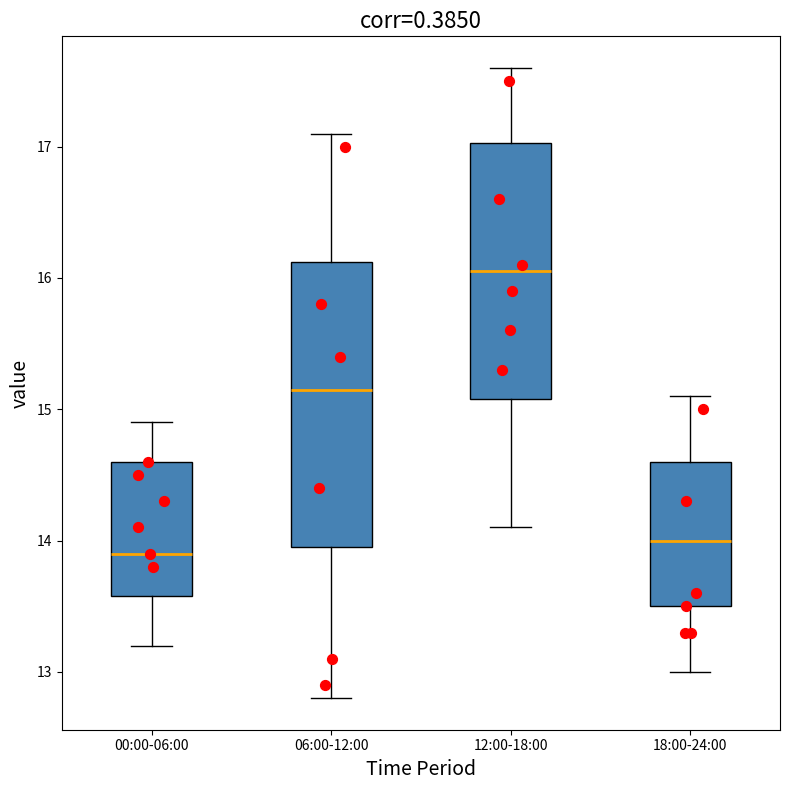

Reading left to right, transcribe this box plot: for each box, give where its median line is, the range the box spans, and where its two whiskers end, as read against the y-axis. The values are not printed on the chart, so give them approximately, as read against the axis.

00:00-06:00: median 13.9, box 13.6 to 14.6, whiskers 13.2 to 14.9
06:00-12:00: median 15.2, box 14.0 to 16.1, whiskers 12.8 to 17.1
12:00-18:00: median 16.1, box 15.1 to 17.0, whiskers 14.1 to 17.6
18:00-24:00: median 14.0, box 13.5 to 14.6, whiskers 13.0 to 15.1